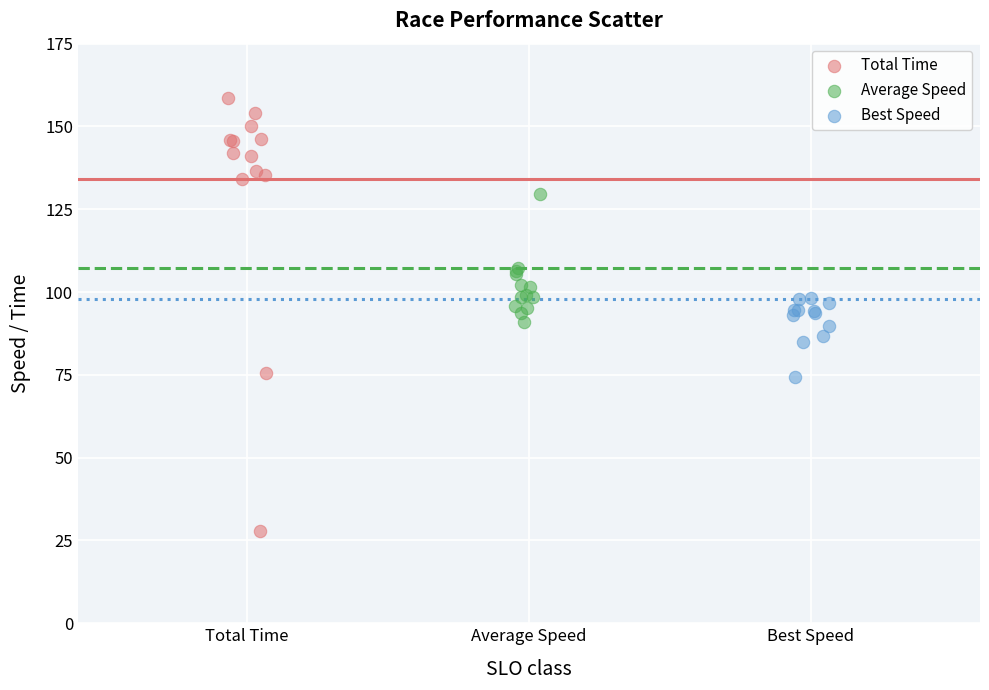

Which series reaches the minimum Y coordinate?

Total Time